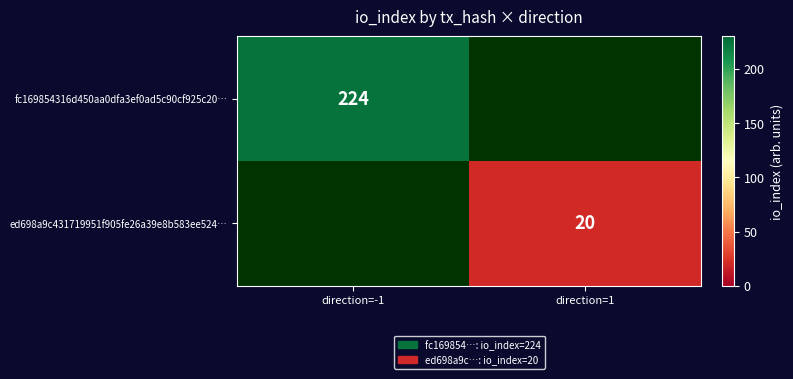

The fc169854316d450aa0dfa3ef0ad5c90cf925c20… series shows 335 at direction=-1. True or false?

False